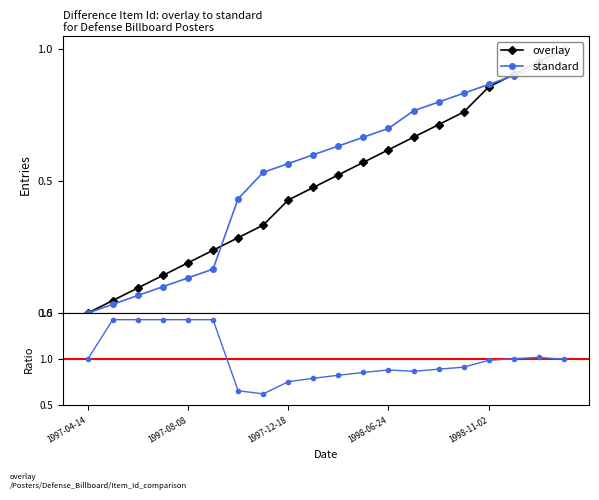

The value of standard at 1997-11-19 is 0.5. True or false?

True